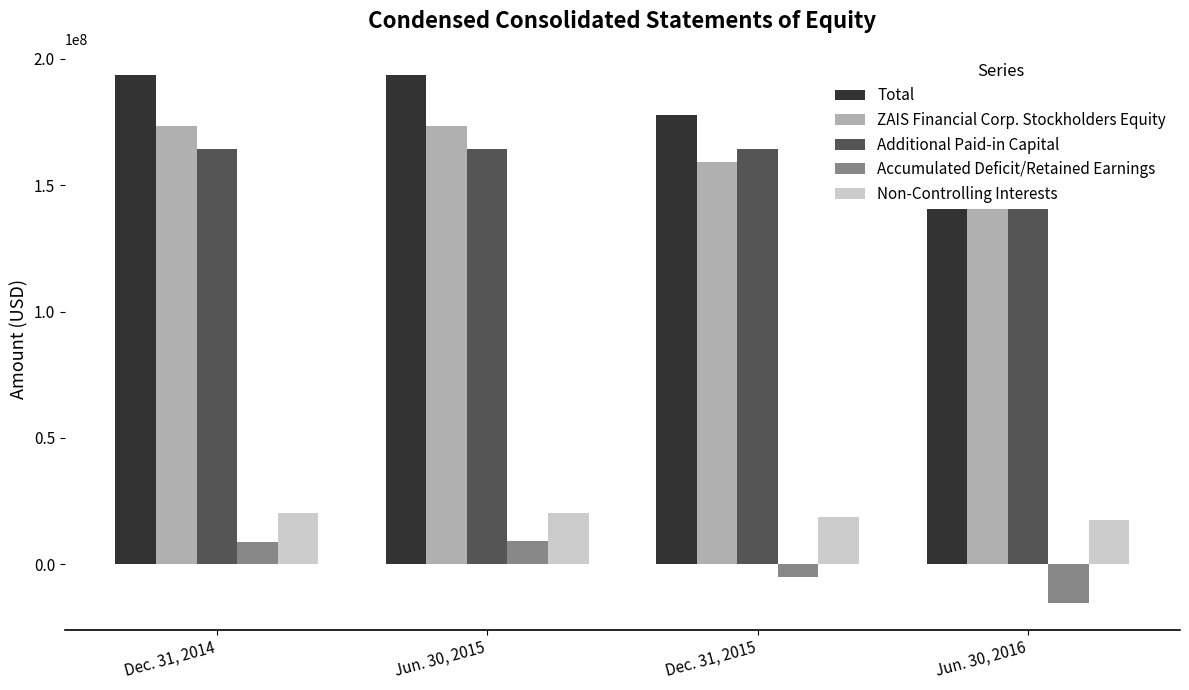

Rank the series by their maximum value, from highest to lowest.

Total, ZAIS Financial Corp. Stockholders Equity, Additional Paid-in Capital, Non-Controlling Interests, Accumulated Deficit/Retained Earnings